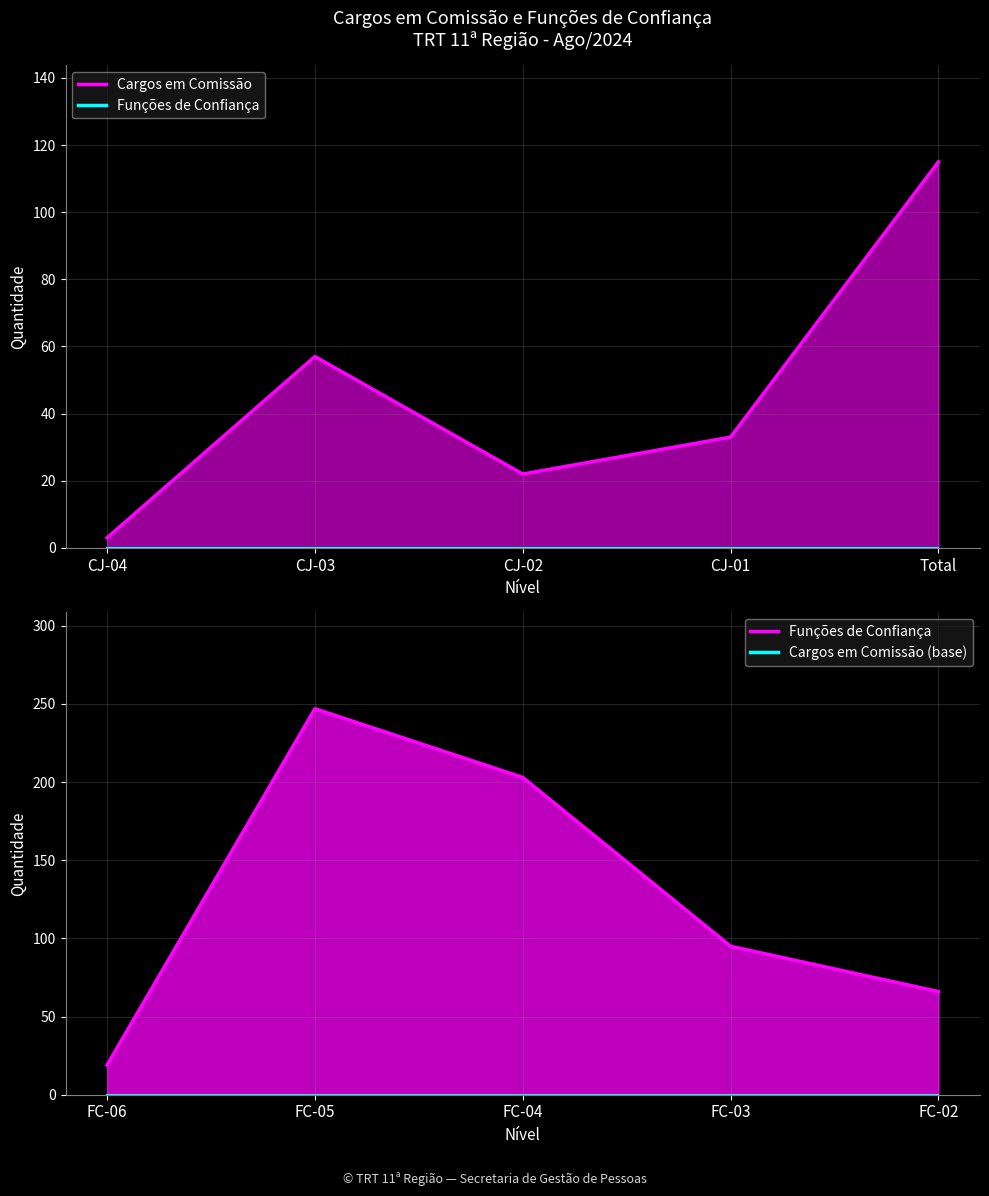

Reading left to right, list all the values displayed in this chart.

Cargos em Comissão (Total): 3	57	22	33	115
Funções de Confiança (Total): 19	247	203	95	66